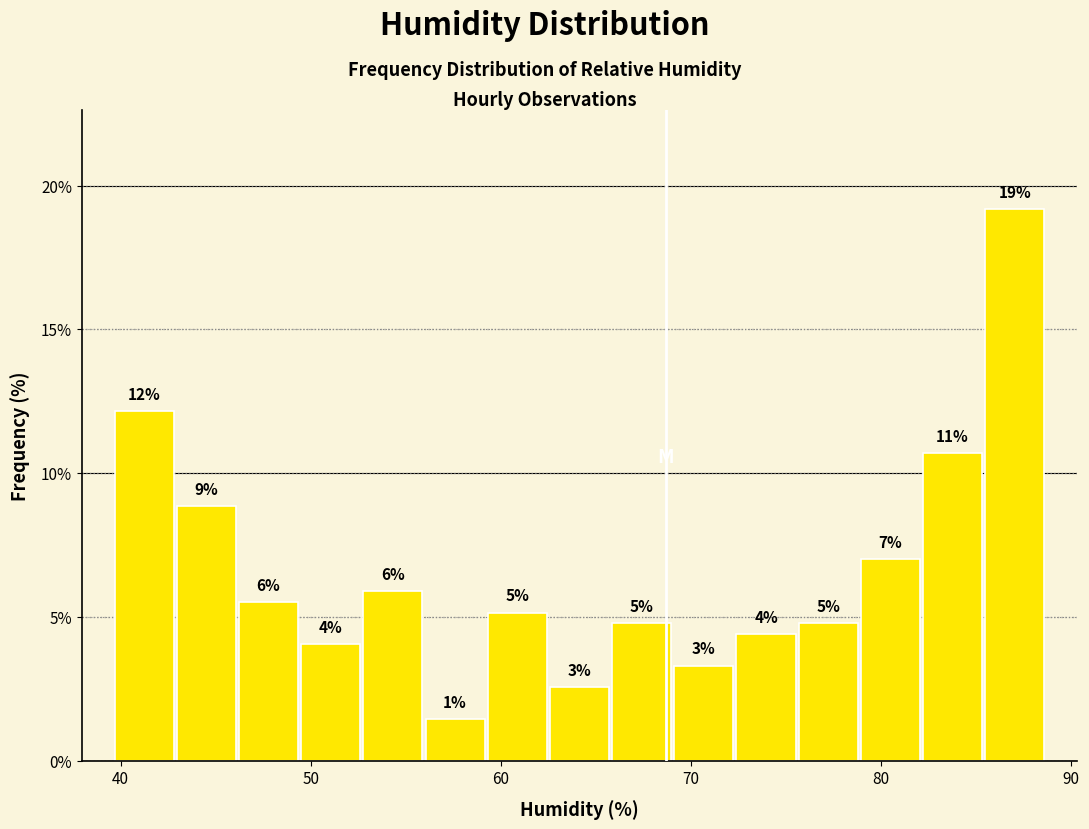

Read against the x-axis, roughly where is the centre of the tallest bar?

87